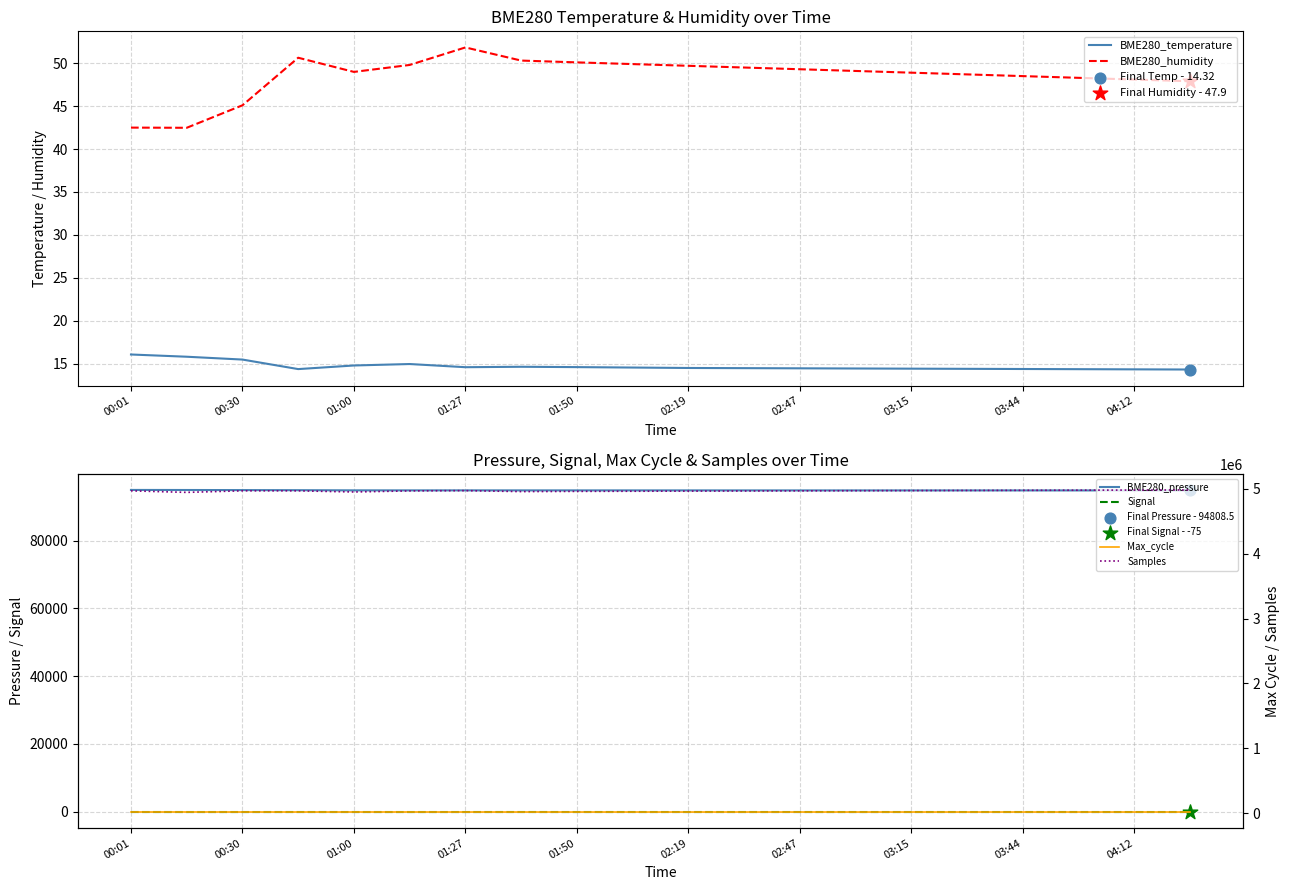

Which series has the largest Y range (max minus min)?

Samples